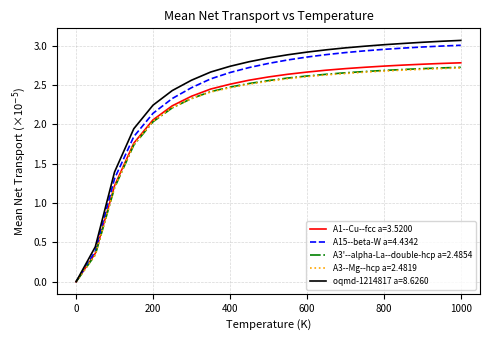

Which series has the largest range (max minus min)?

oqmd-1214817 a=8.6260